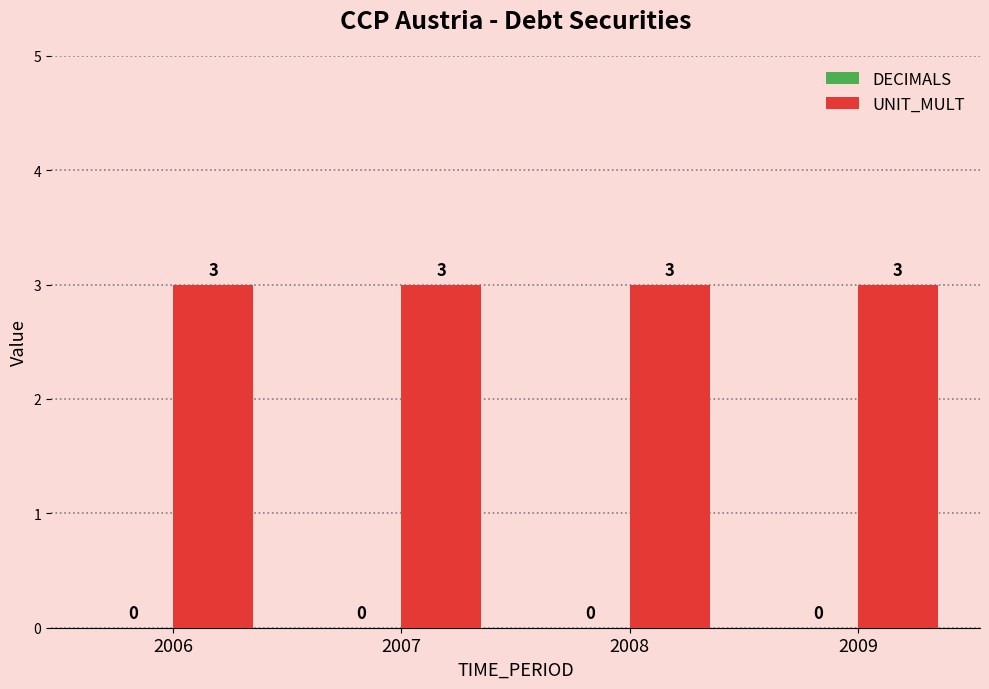

Between 2009 and 2006, which is larger?

2009